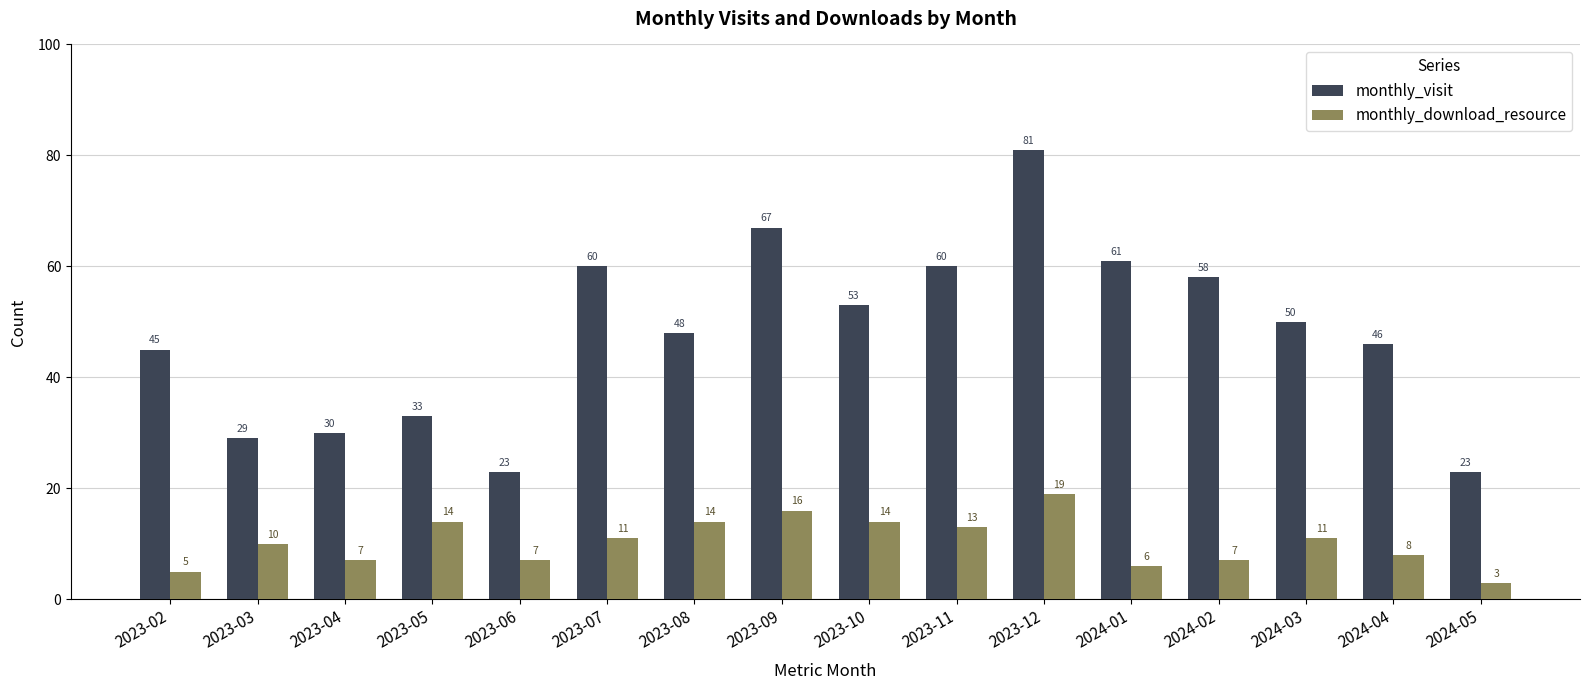

At which category does the chart reach its peak across all series?

2023-12